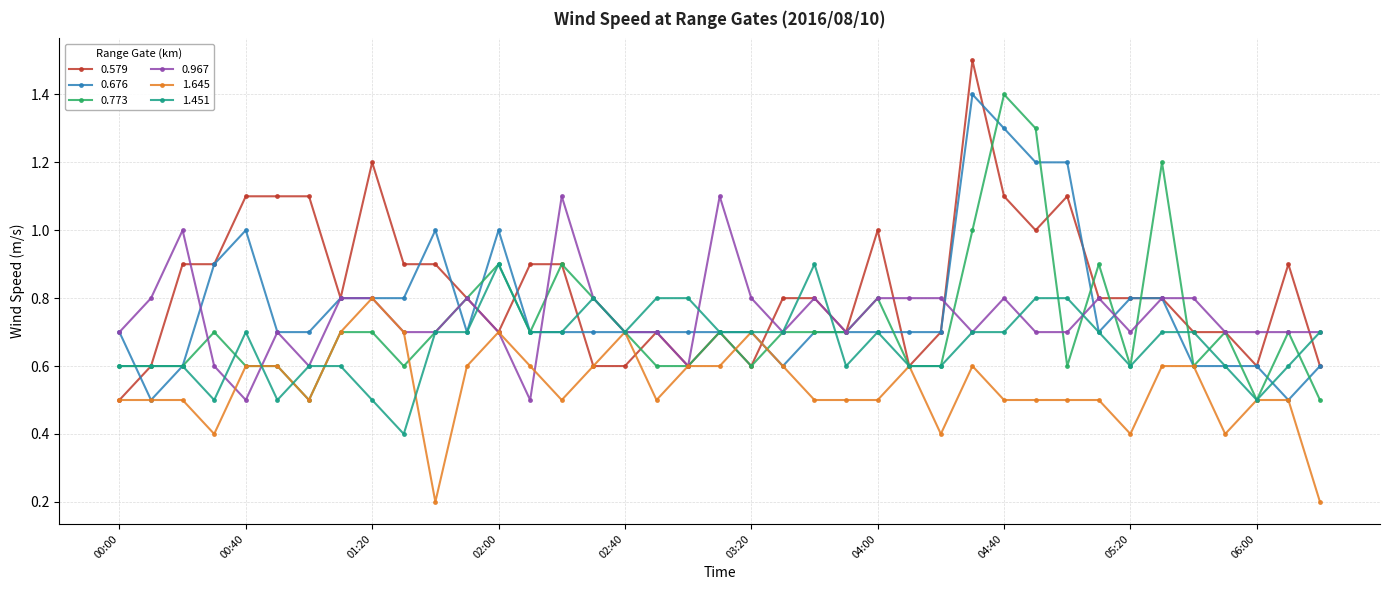

True or false: 0.579 has more than 2 points higher than both neighbors.

True